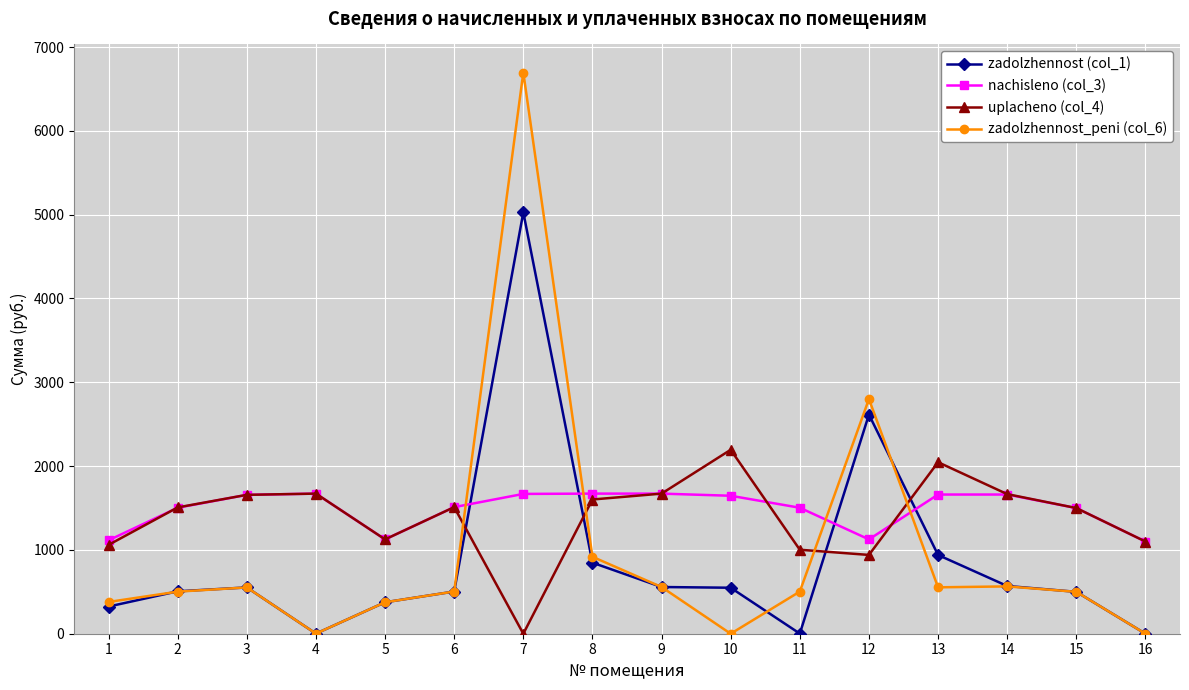

The uplacheno (col_4) series shows 823.5 at 4. True or false?

False